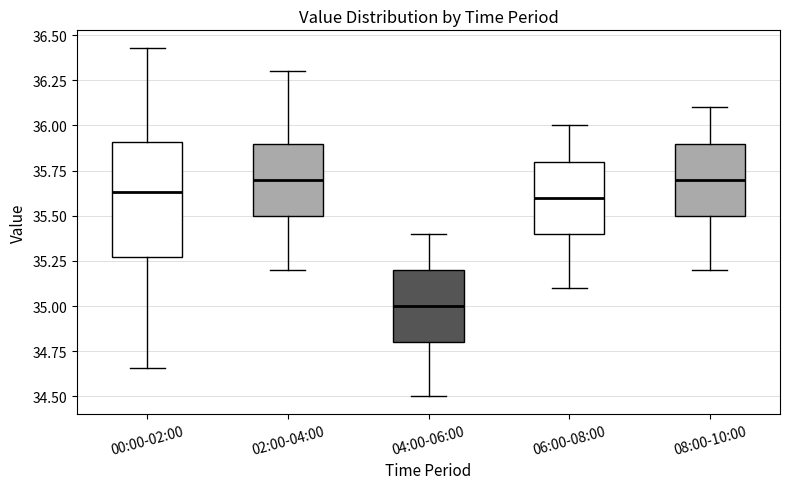

Where does the upper whisker of the box for 00:00-02:00 end on the y-axis? The values are not printed on the chart, so give them approximately, as read against the axis.

36.45